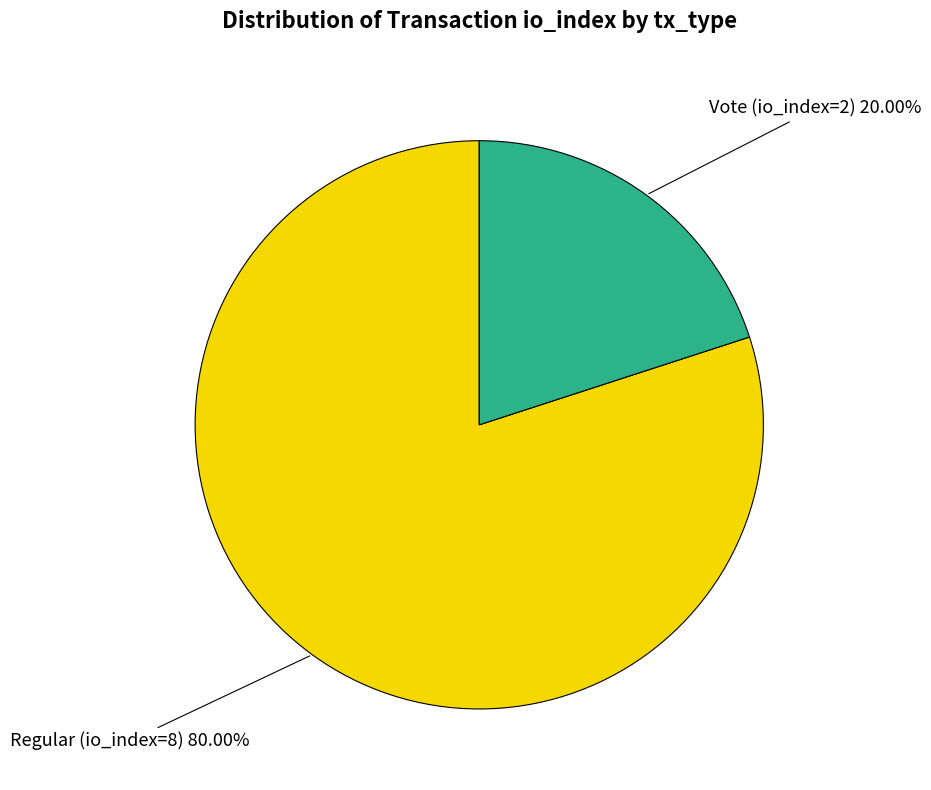

Is there a majority slice in this chart?

Yes